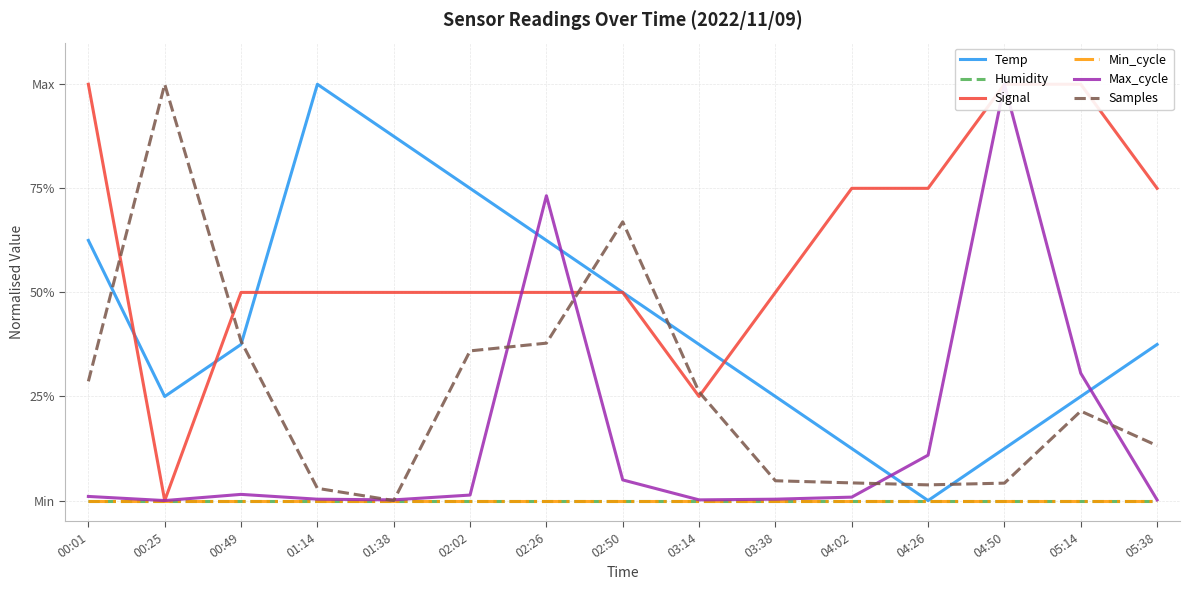

True or false: Temp has more than 0 interior local peaks.

True